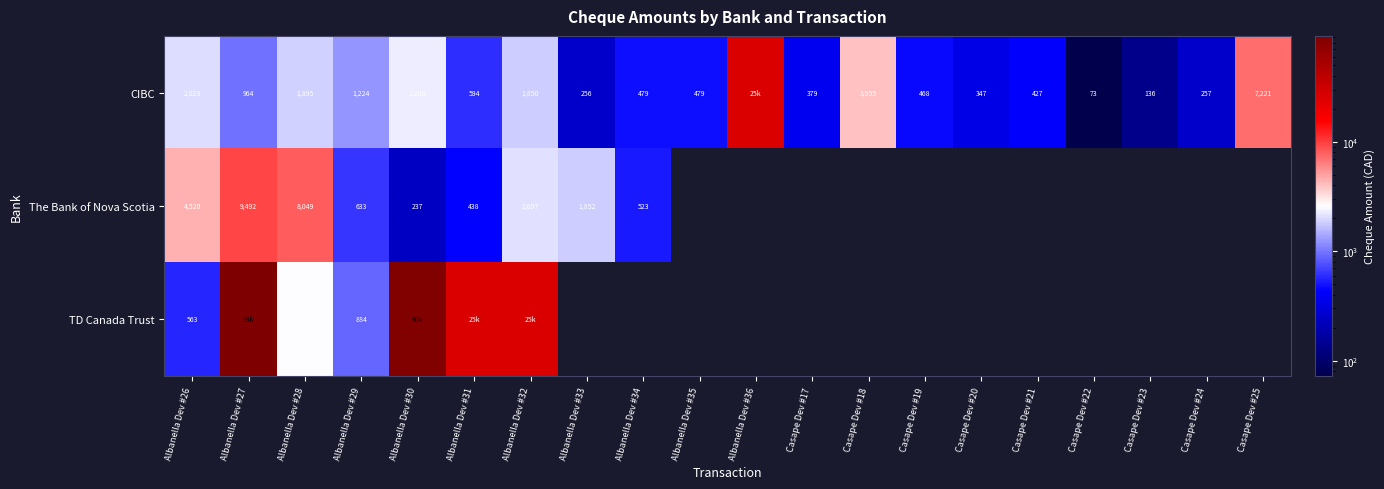

What is the total value across all series at Casape Dev #22?

72.6